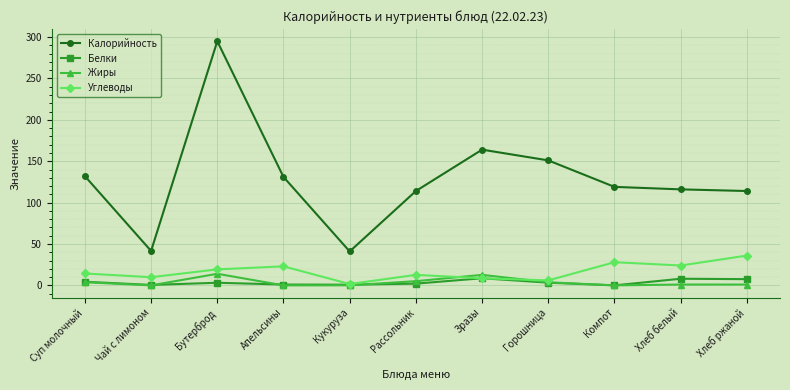

At which category is the sum across all series the highest?

Бутерброд